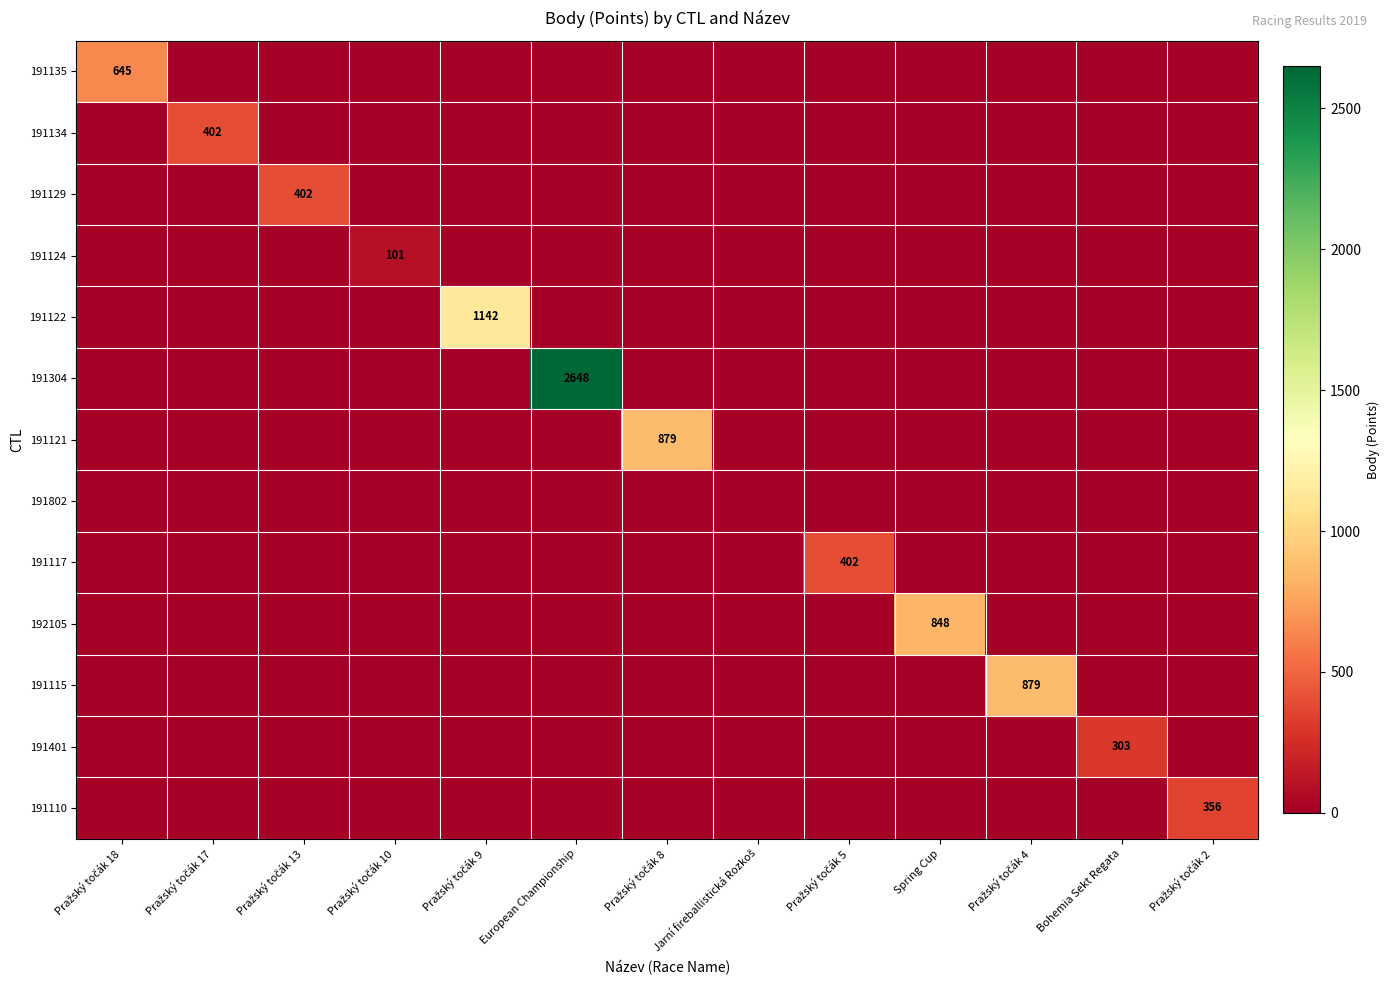

Which has a higher value, Pražský točák 18 or Pražský točák 13?

Pražský točák 18